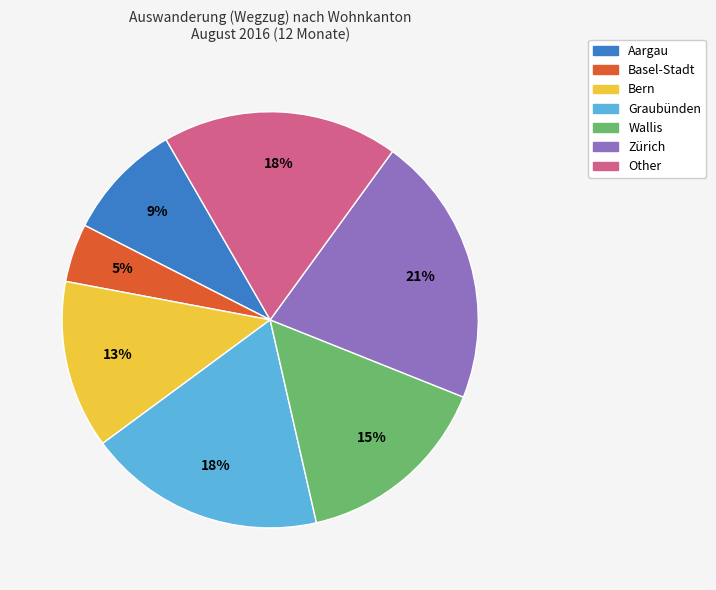

How many segments does this pie chart have?

7